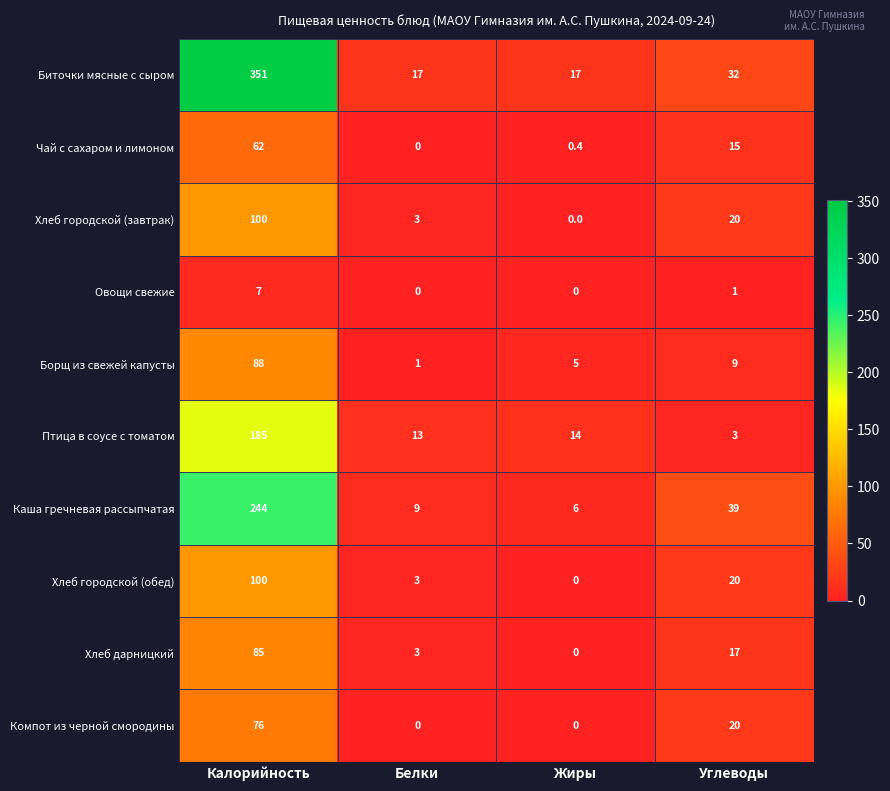

How many series are shown in this chart?

10